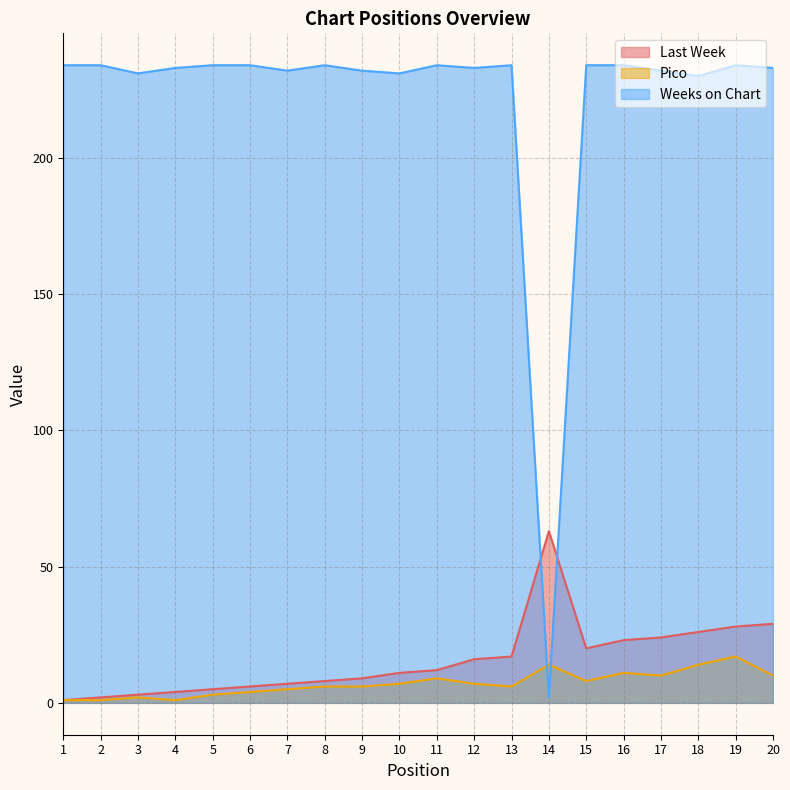

Rank the categories by Pico value from lowest to highest.

1, 2, 4, 3, 5, 6, 7, 8, 9, 13, 10, 12, 15, 11, 17, 20, 16, 14, 18, 19